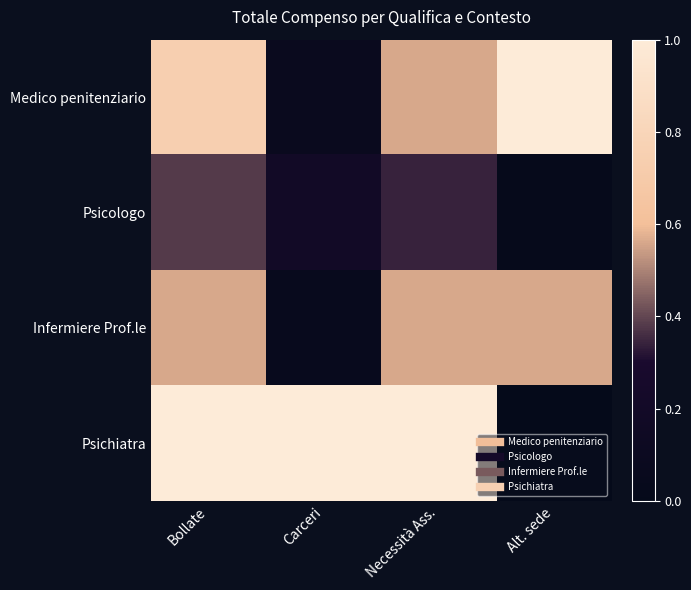

What is the difference between the highest and lowest values at Carceri?

0.9